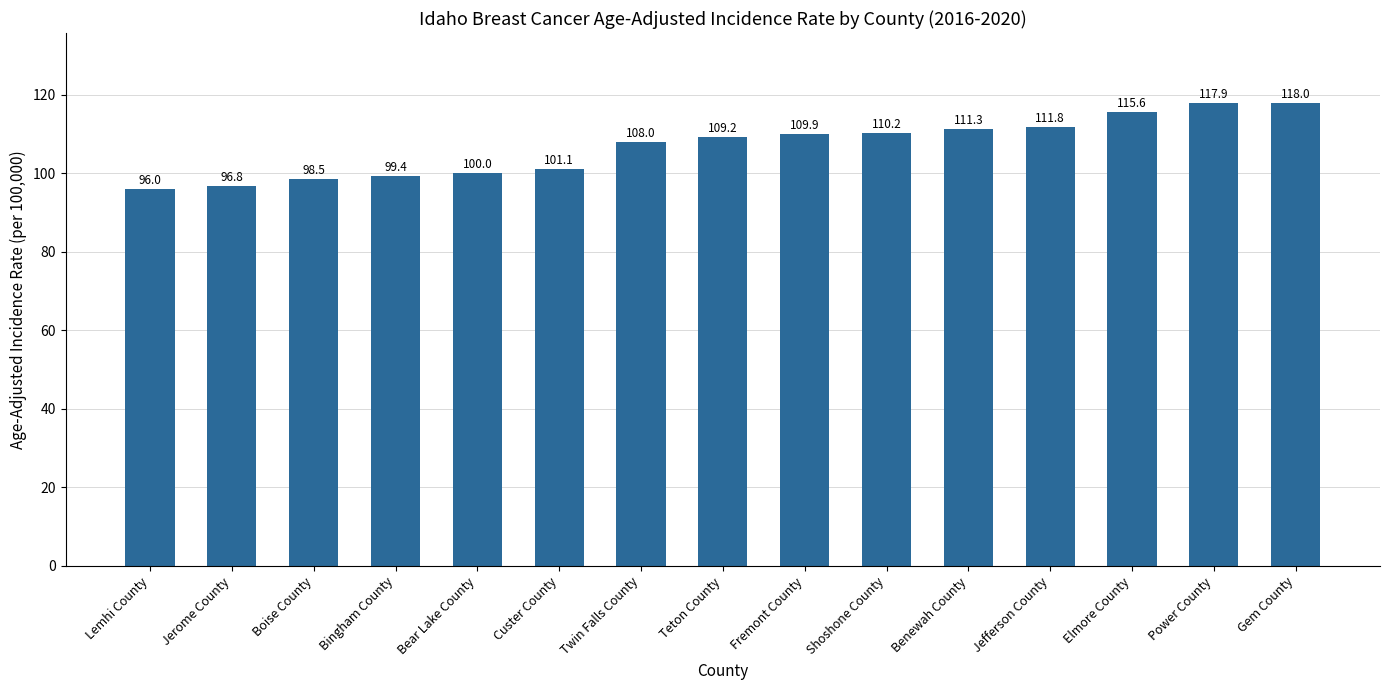

At which label does the data first exceed 109?

Teton County